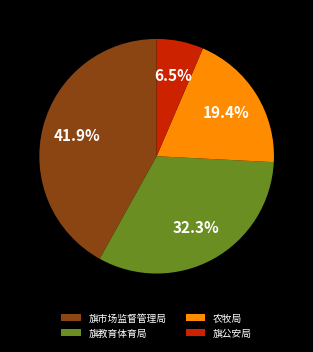

Is there any slice that represents more than half of the pie?

No